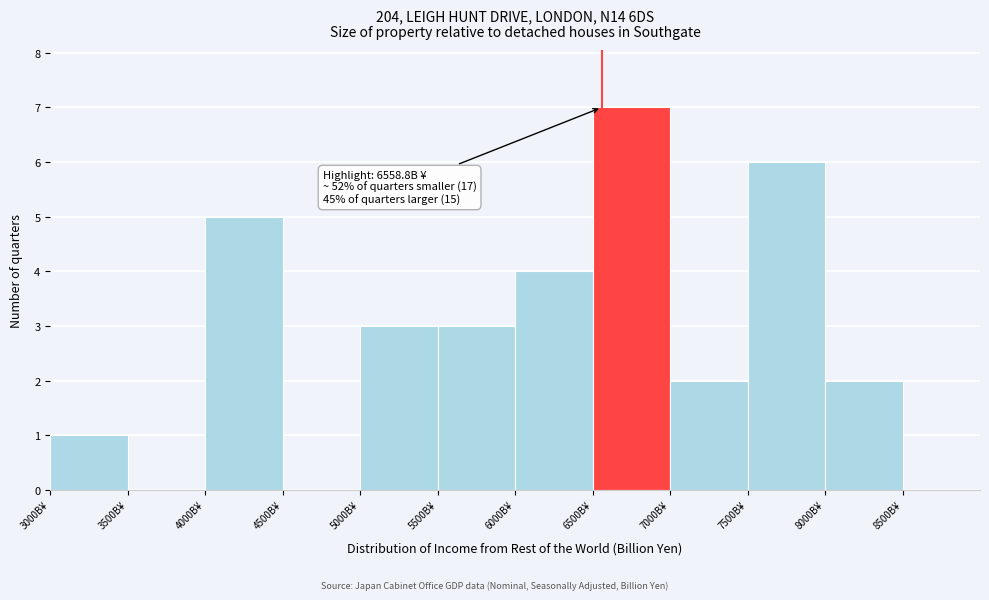

Over which range of the x-axis is the bar tallest?

6500 to 7000